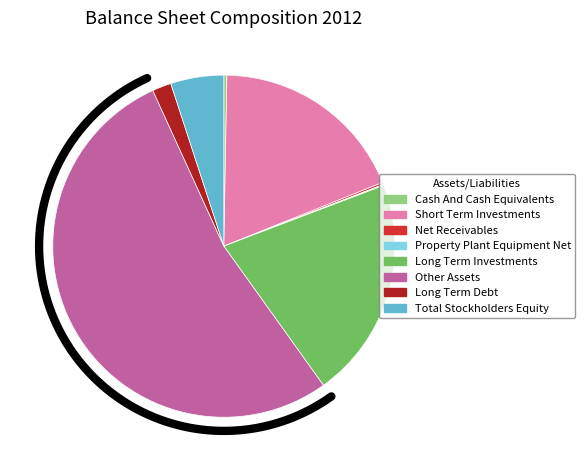

To the nearest percent, what is the difference between the largest and smallest slice percentages?

53%